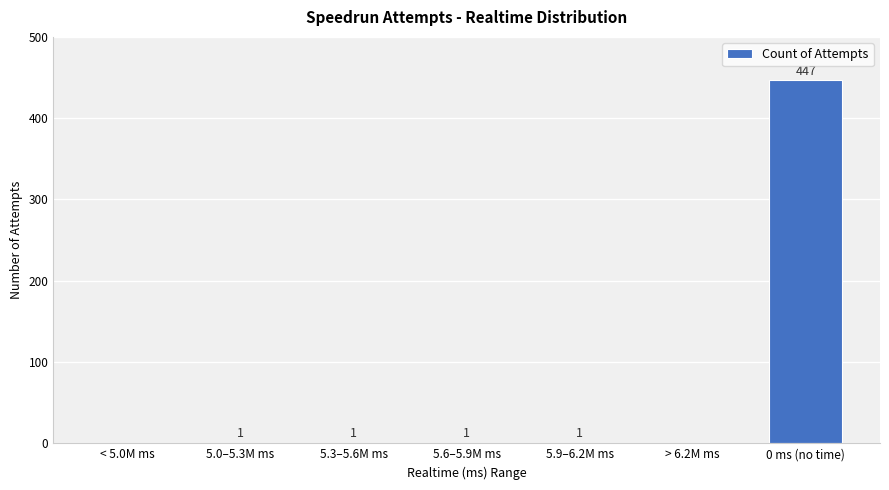

The chart shows a value of 1 at 5.0–5.3M ms. True or false?

True